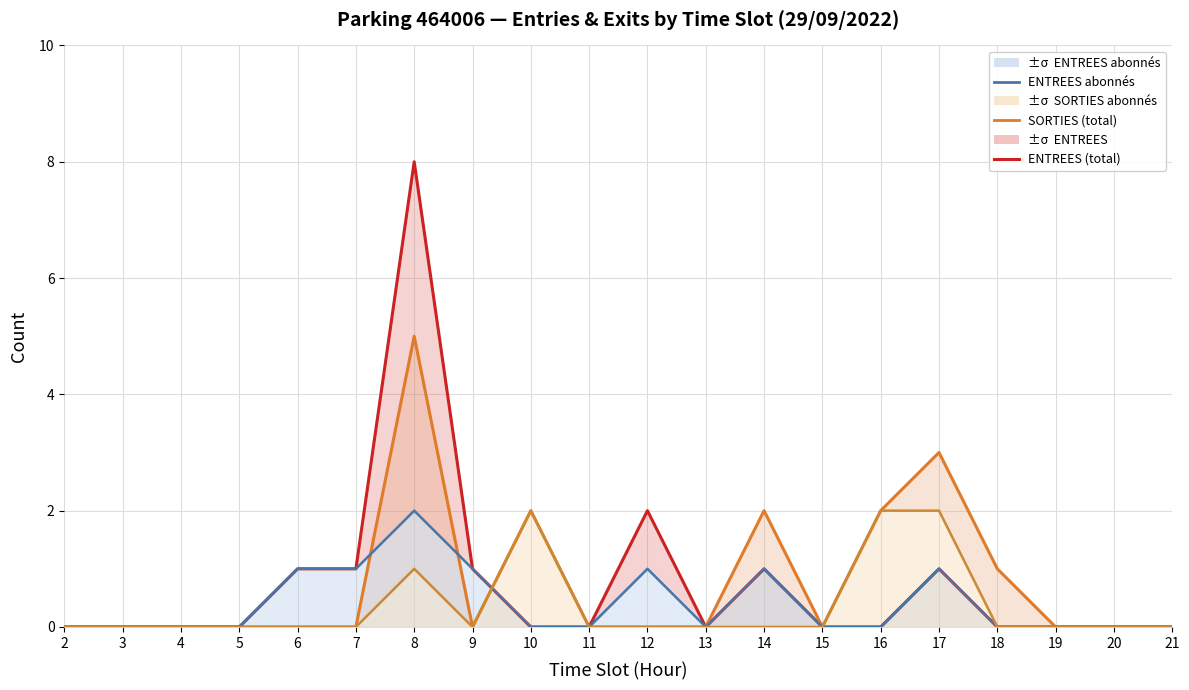

True or false: ENTREES abonnés has more than 2 points higher than both neighbors.

True